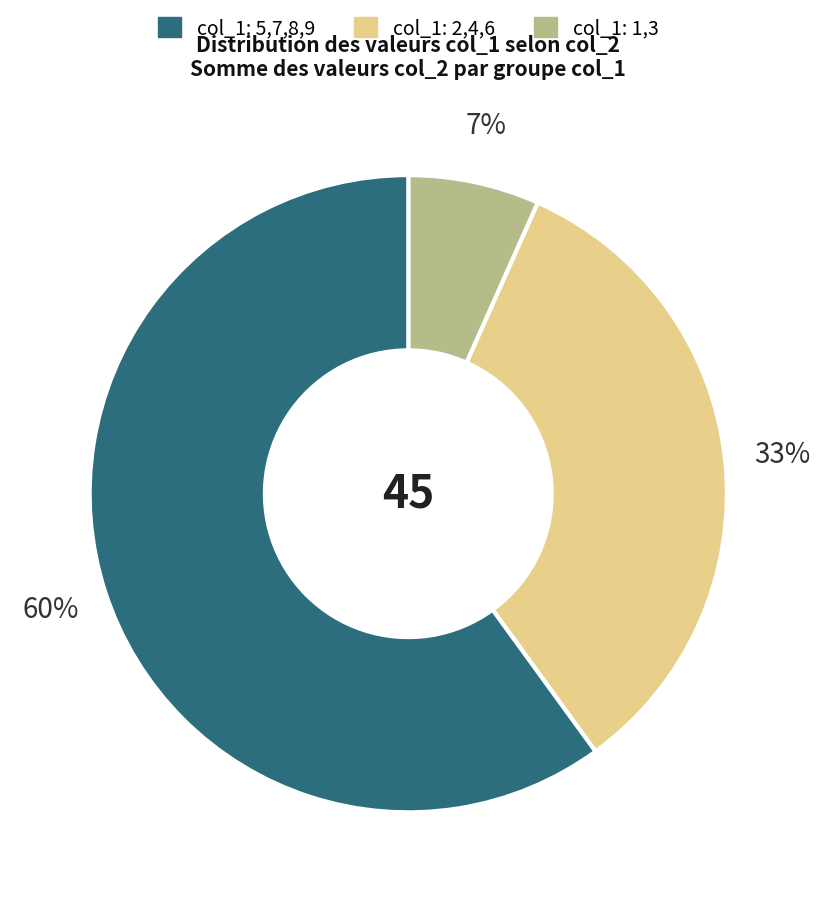

Is there a majority slice in this chart?

Yes